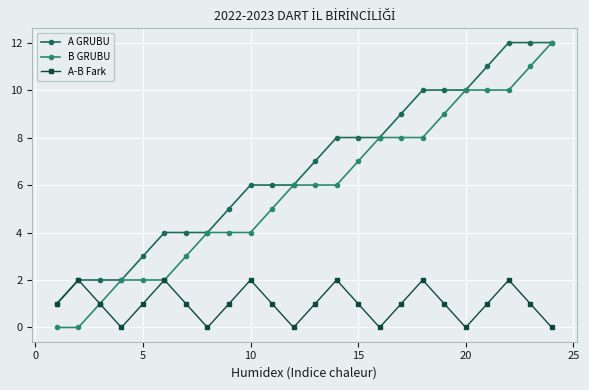

What is the highest value of the B GRUBU series?

12